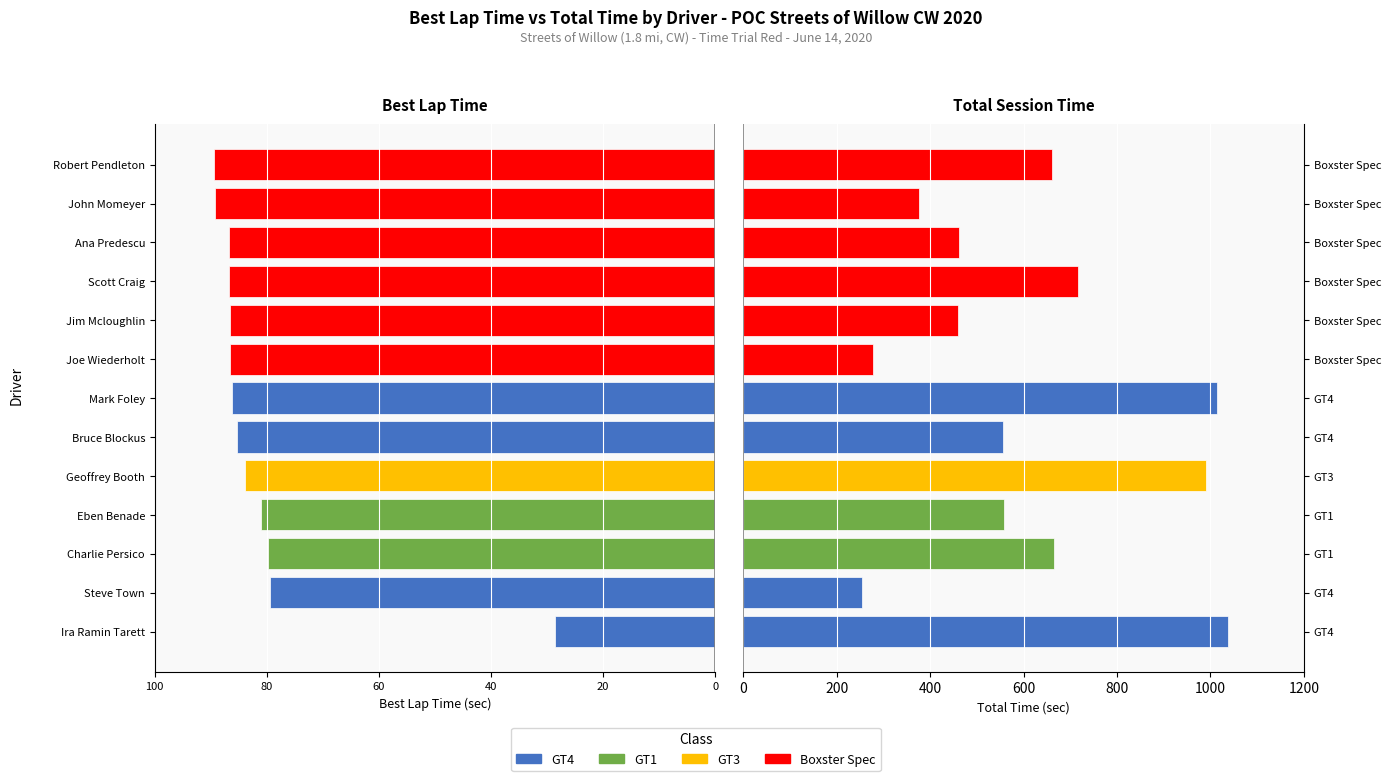

What is the difference between the maximum and minimum values in the total_time series?

783.0